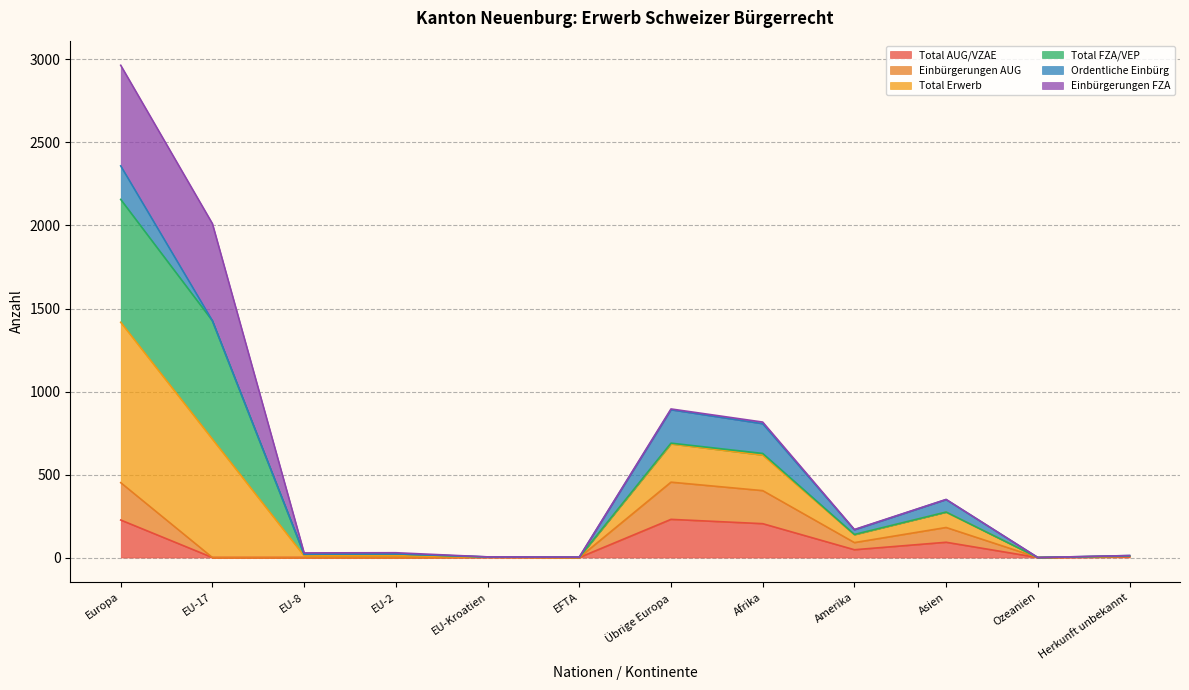

The Total Erwerb series shows 1 at EU-Kroatien. True or false?

False